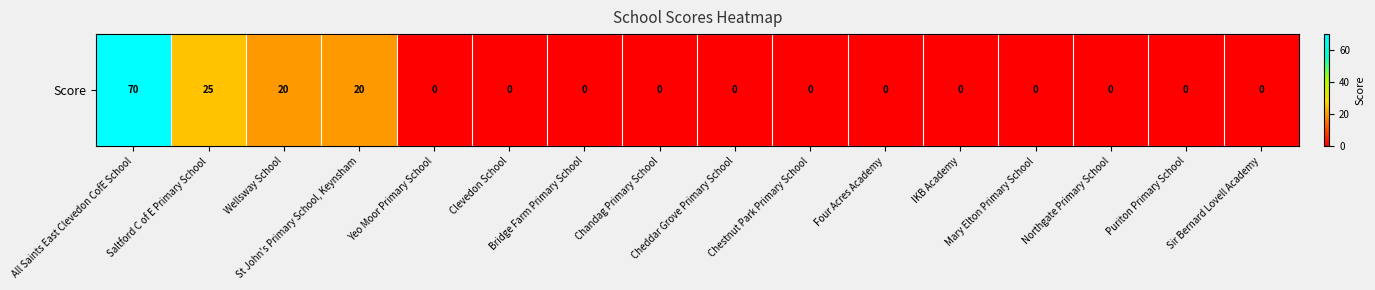

List the labels in order of value, largest first.

All Saints East Clevedon CofE School, Saltford C of E Primary School, Wellsway School, St John's Primary School, Keynsham, Yeo Moor Primary School, Clevedon School, Bridge Farm Primary School, Chandag Primary School, Cheddar Grove Primary School, Chestnut Park Primary School, Four Acres Academy, IKB Academy, Mary Elton Primary School, Northgate Primary School, Puriton Primary School, Sir Bernard Lovell Academy